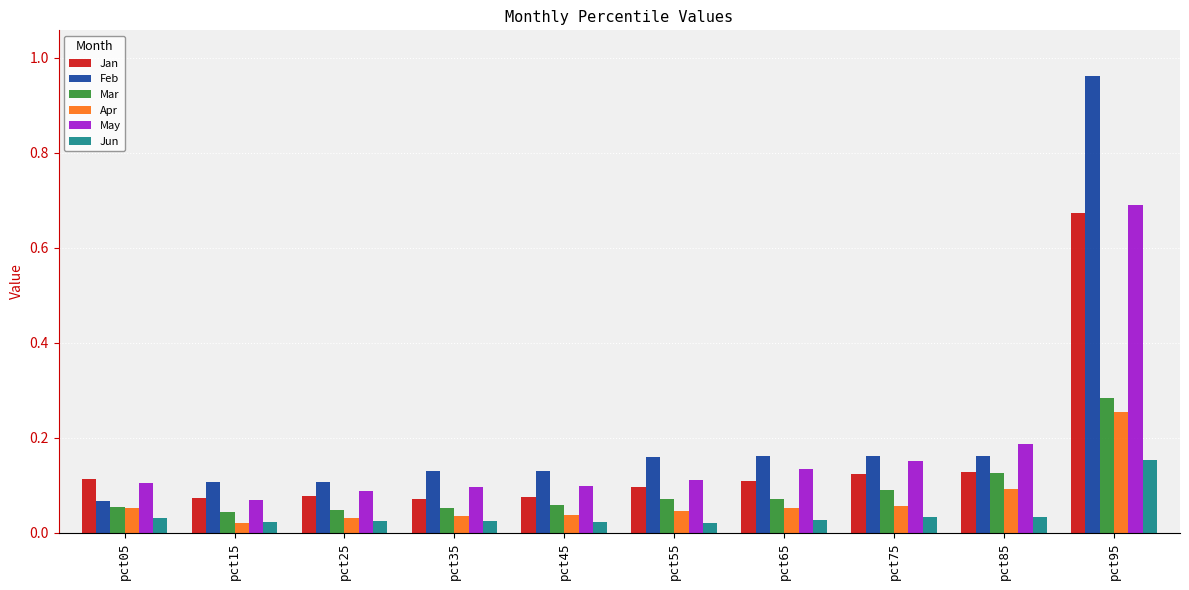

How many groups of bars are there?

10